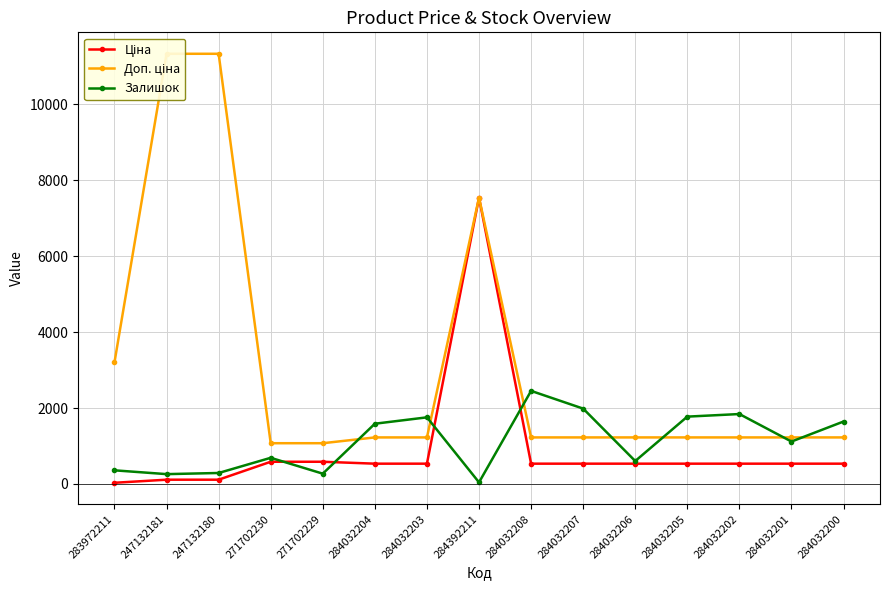

Rank the series by their maximum value, from highest to lowest.

Доп. ціна, Ціна, Залишок